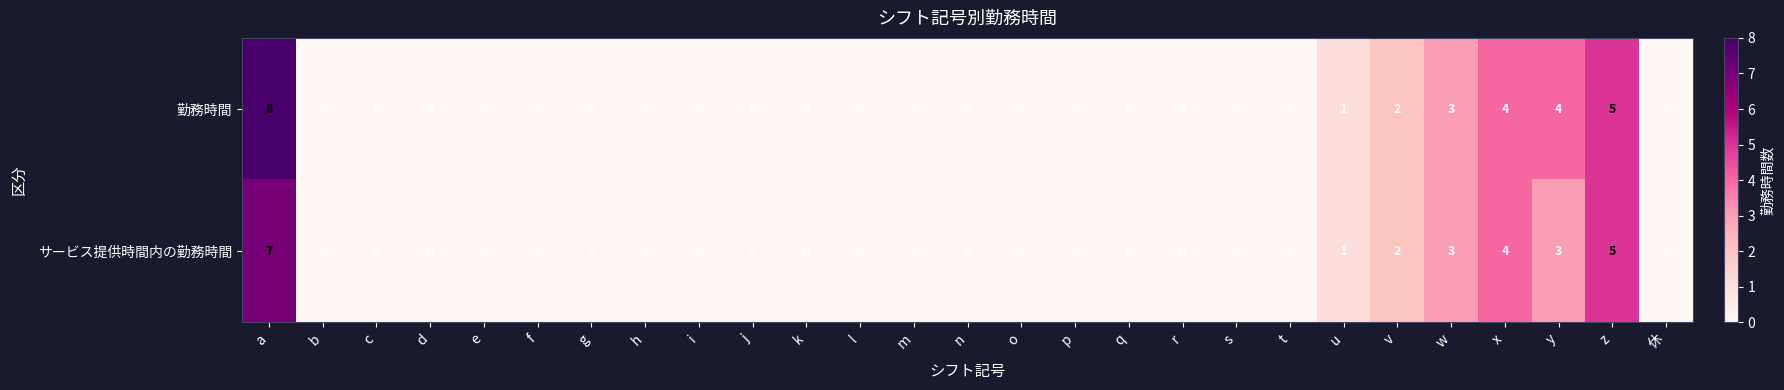

What is the sum of all 勤務時間 values?

27